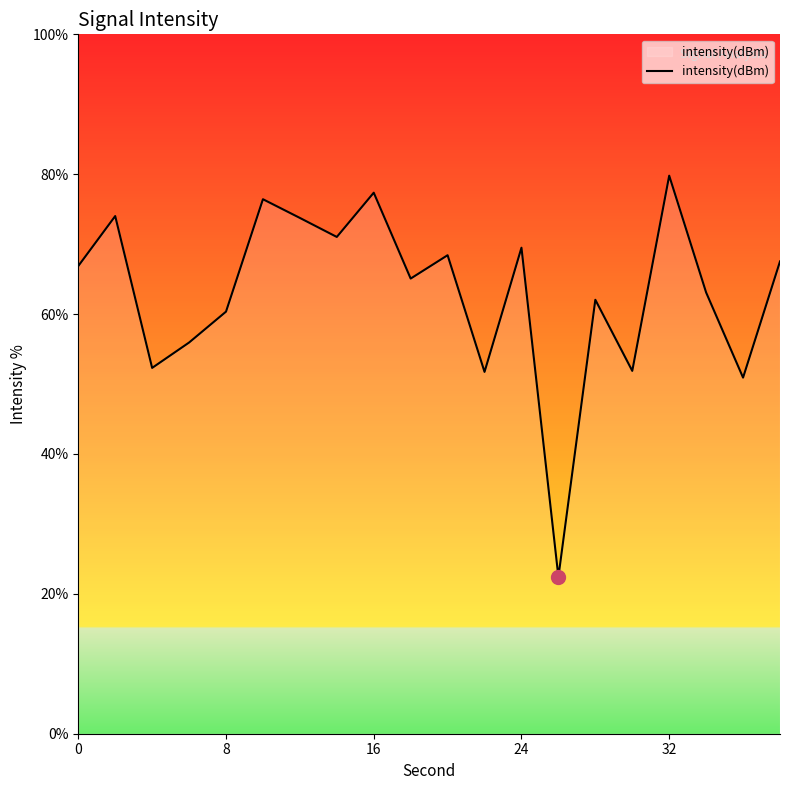

What is the greatest value displayed?

79.8